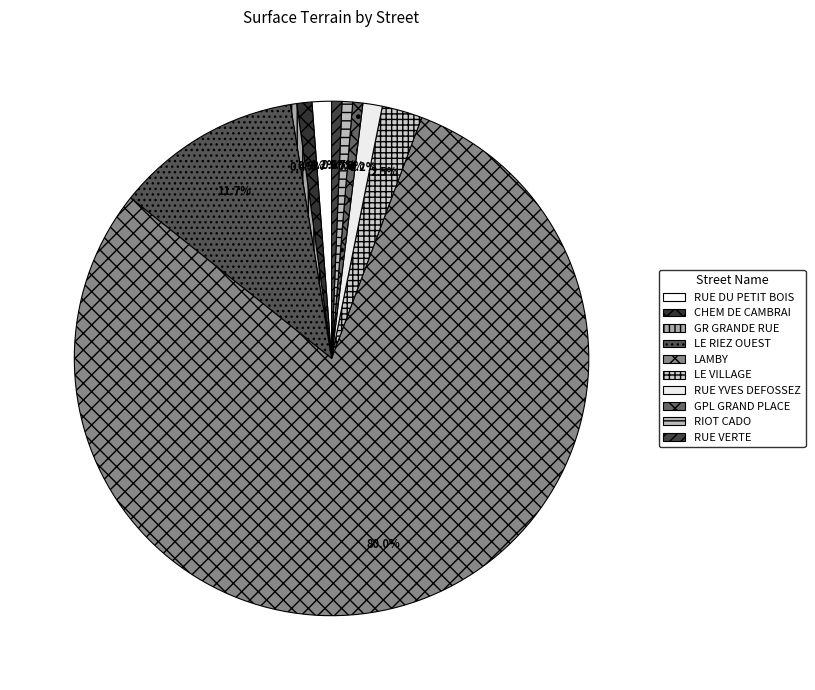

Rank the categories by value from lowest to highest.

GR GRANDE RUE, GPL GRAND PLACE, RUE VERTE, RIOT CADO, CHEM DE CAMBRAI, RUE DU PETIT BOIS, RUE YVES DEFOSSEZ, LE VILLAGE, LE RIEZ OUEST, LAMBY